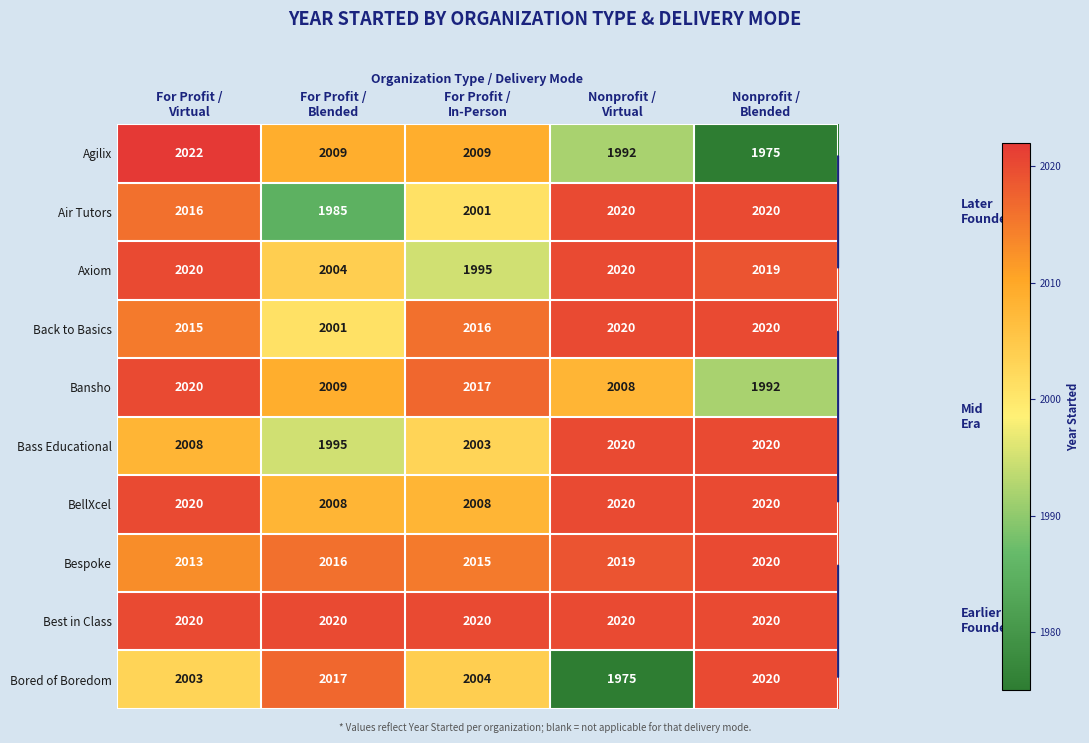

What is the minimum value shown in the chart?

1975